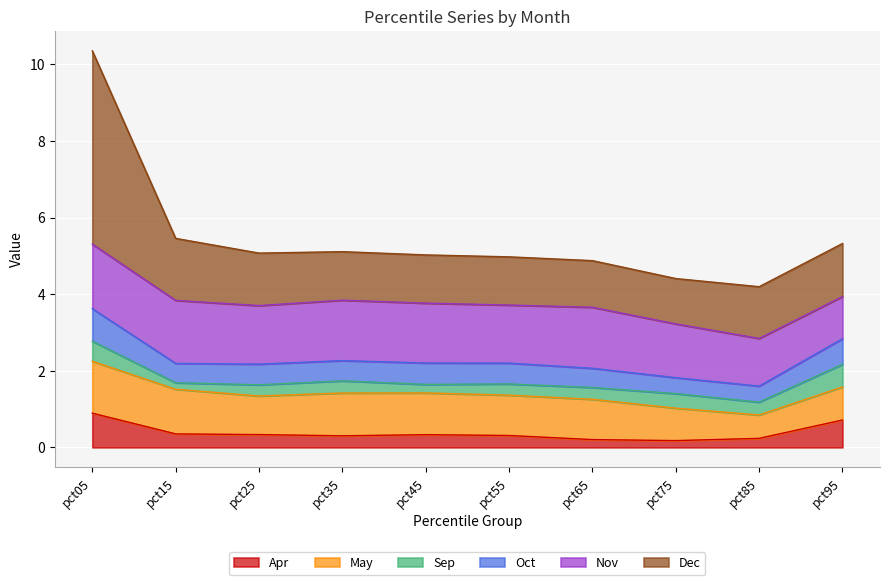

Which series has the largest range (max minus min)?

Dec